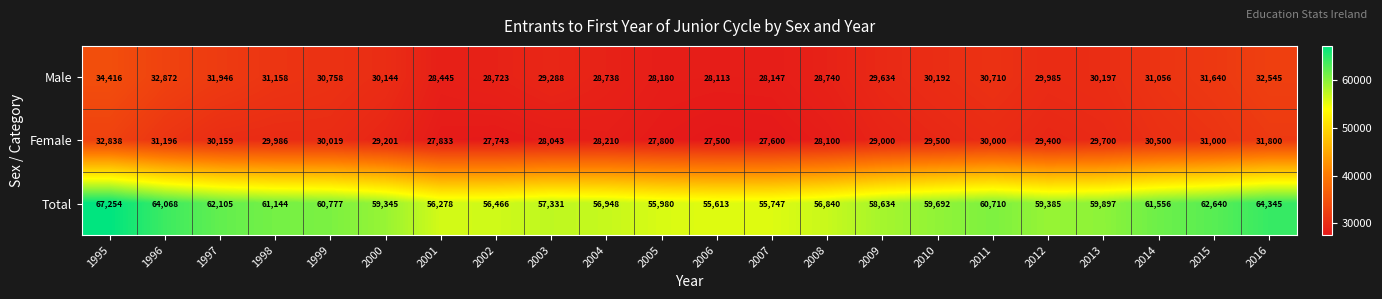

Which series has the largest range (max minus min)?

Total